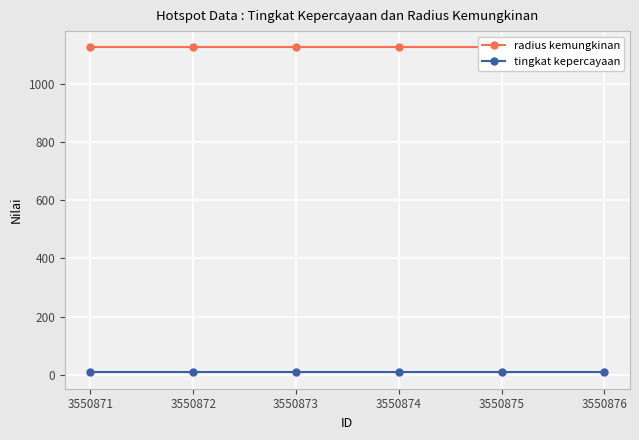

What is the value of the tingkat kepercayaan point at the 5th from the left?

8